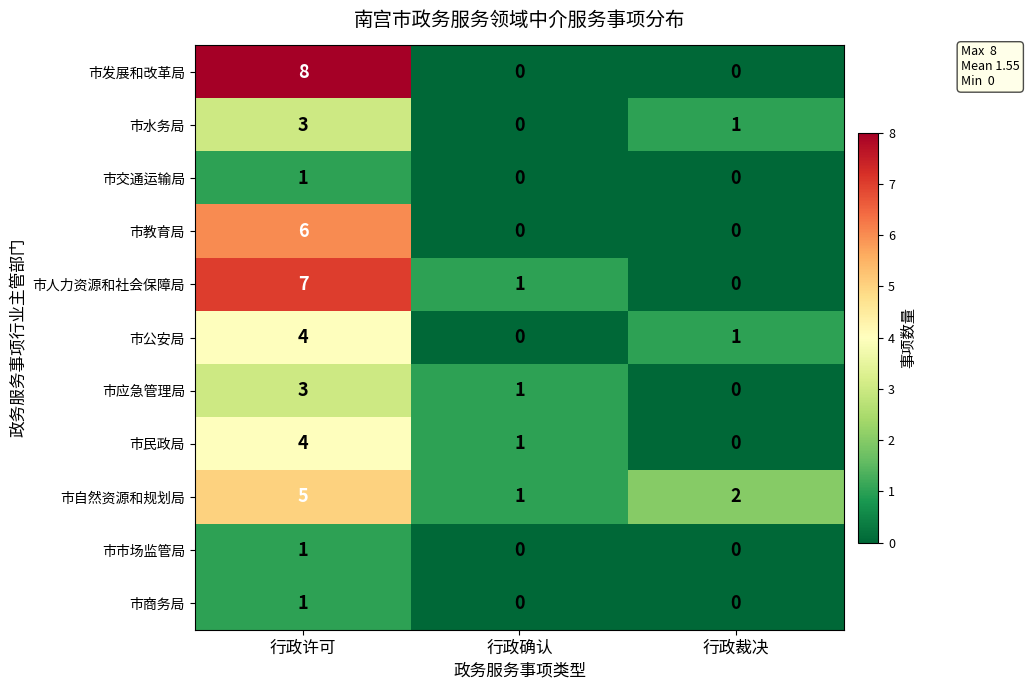

How many 市商务局 values are between 0 and 1?

3